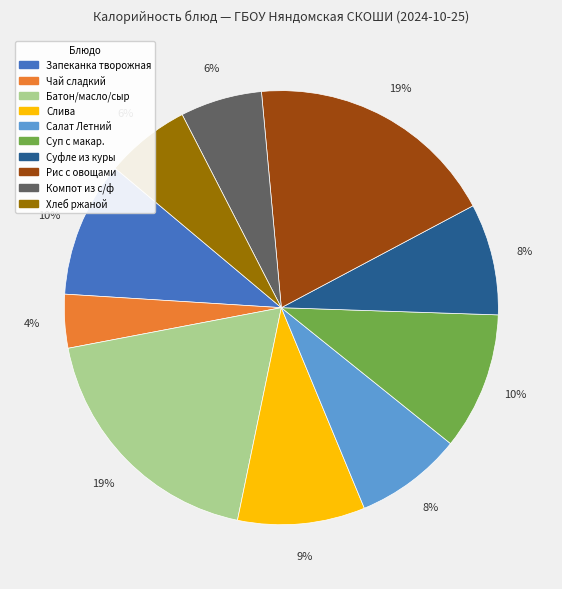

Does any single category account for the majority?

No